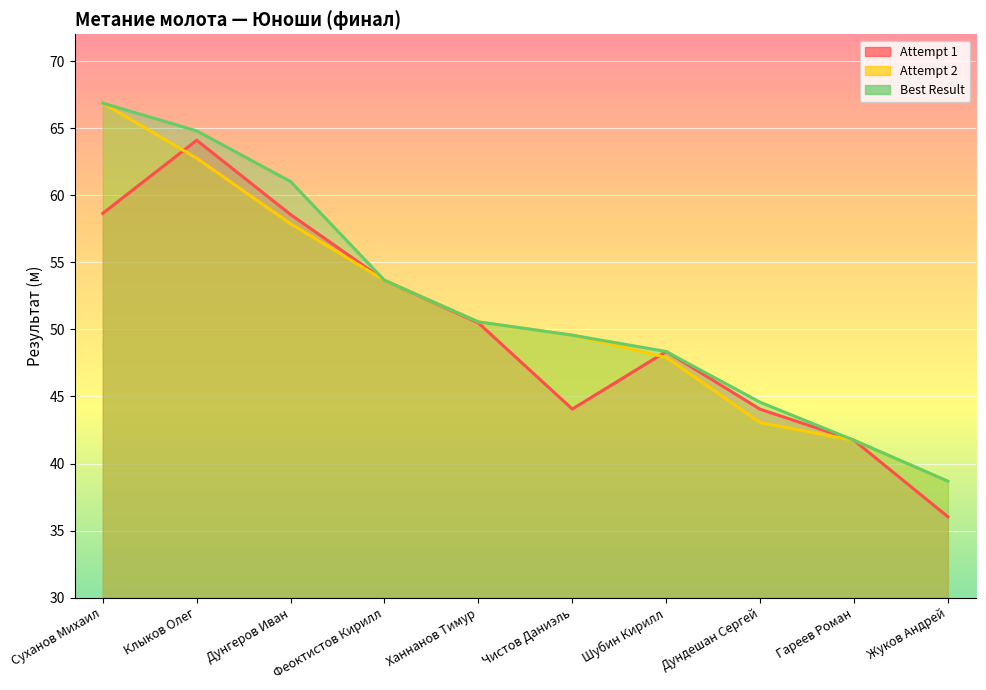

What is the total value across all series at Гареев Роман?

125.2